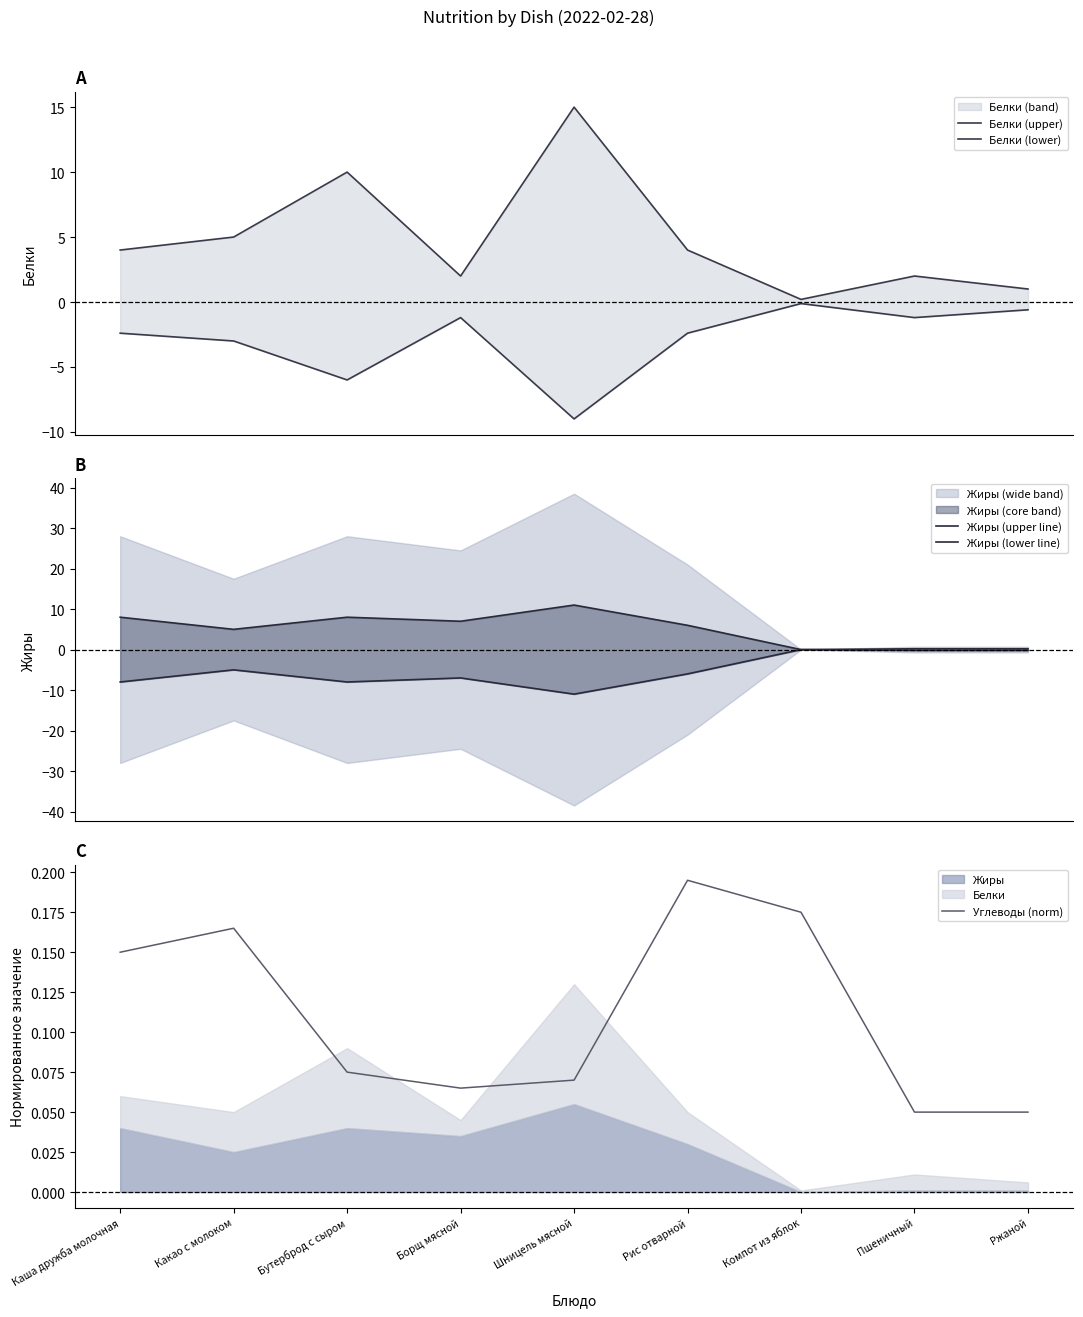

True or false: Белки (lower) has a value of -2.4 at Рис отварной.

True